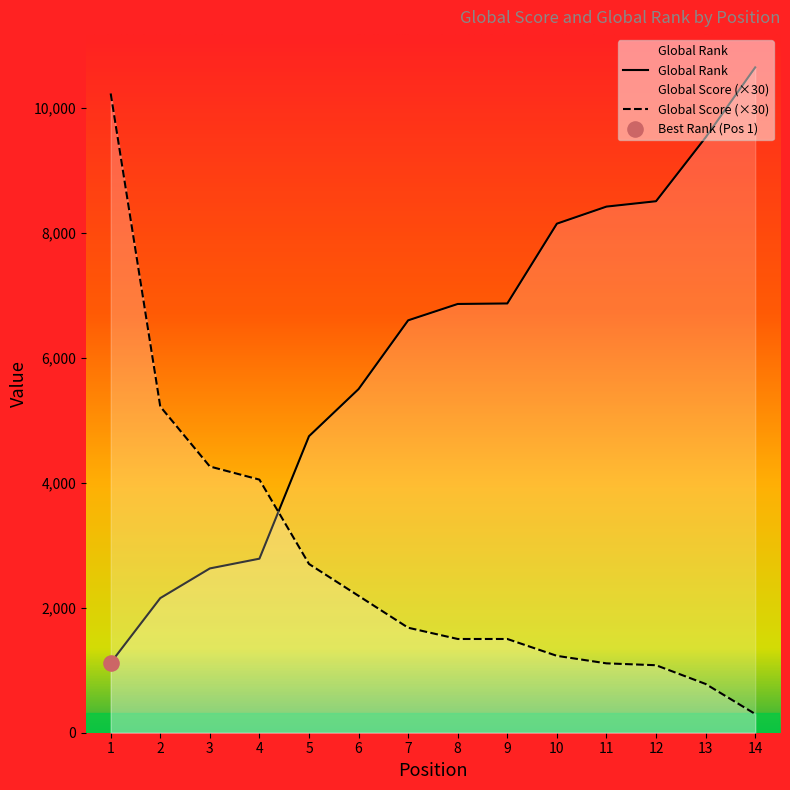

Which series has the widest spread of Y values?

Global Score